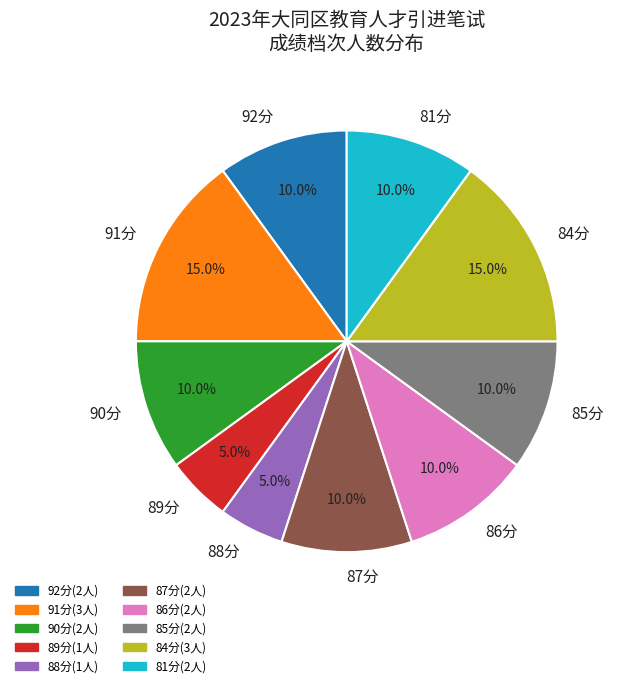

Approximately how many times larger is the value at 88分 compared to 84分?

0.3